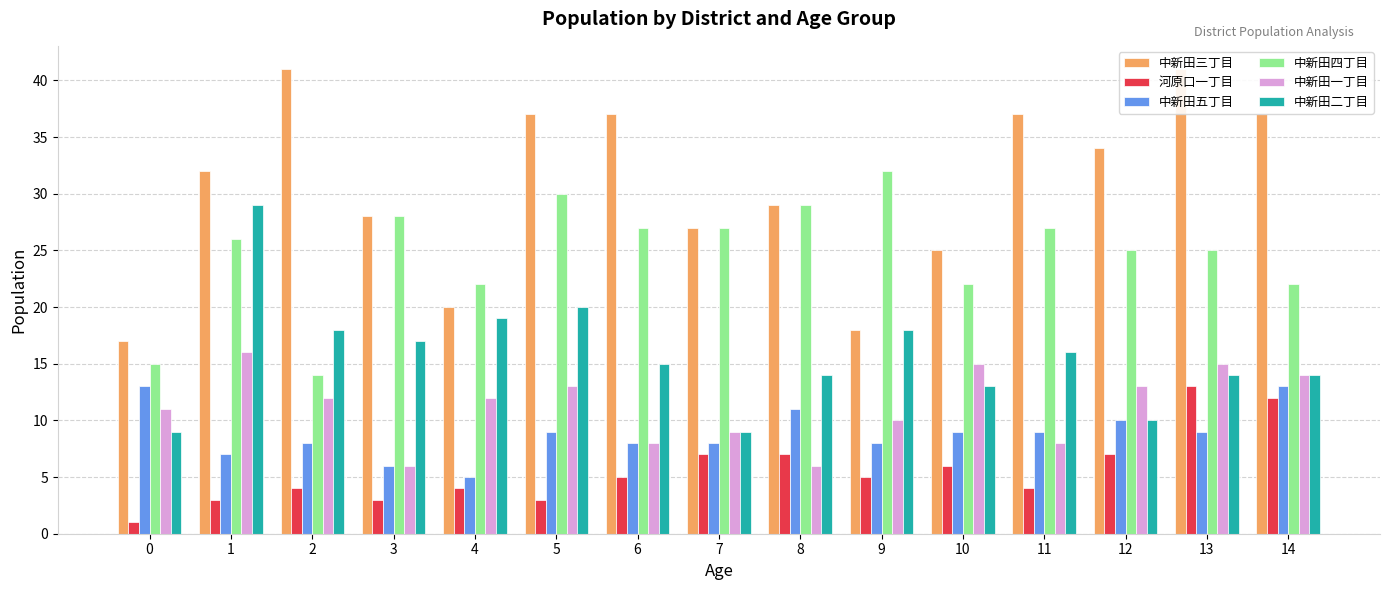

What is the value of the 中新田四丁目 bar at the 8th from the left?

27